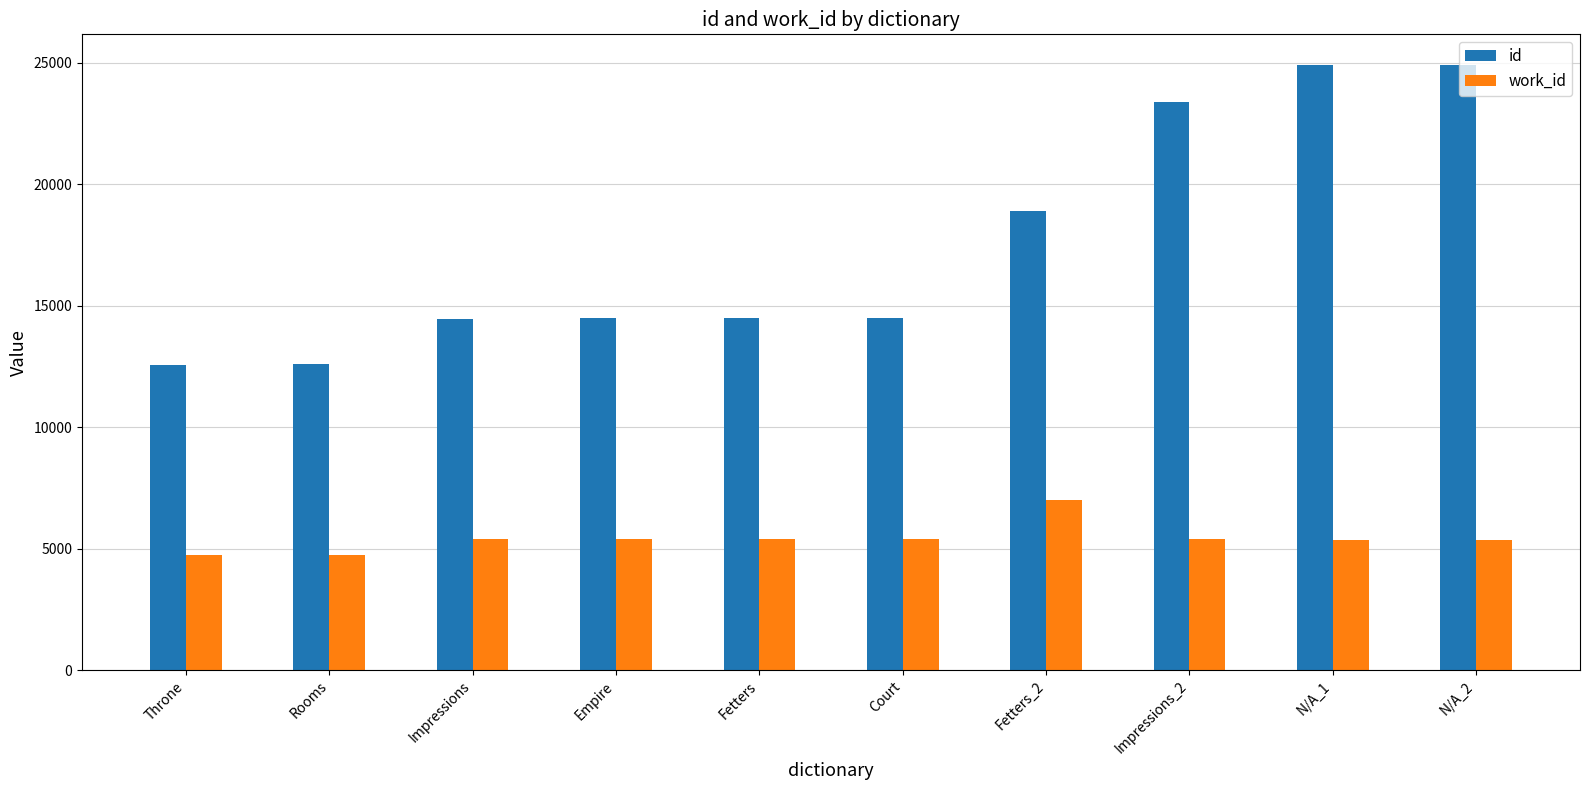

What is the minimum value for id?

12580